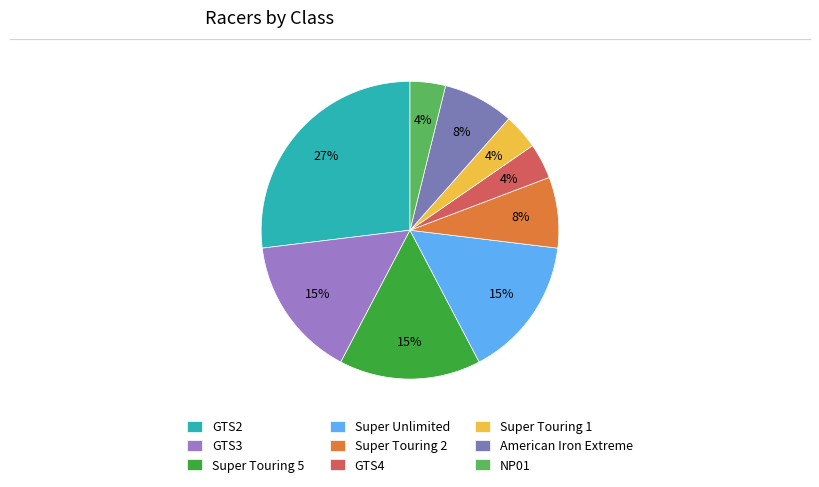

What is the change in value from Super Touring 5 to American Iron Extreme?

-2